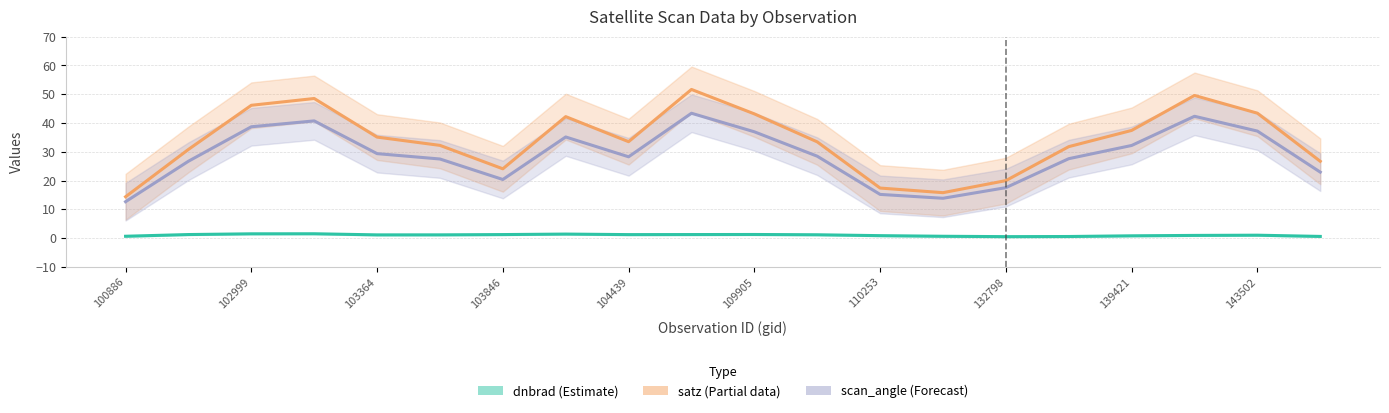

What is the minimum value shown in the chart?

0.3